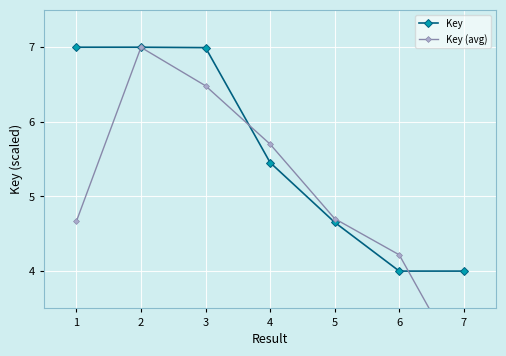

What is the minimum value shown in the chart?

2.7